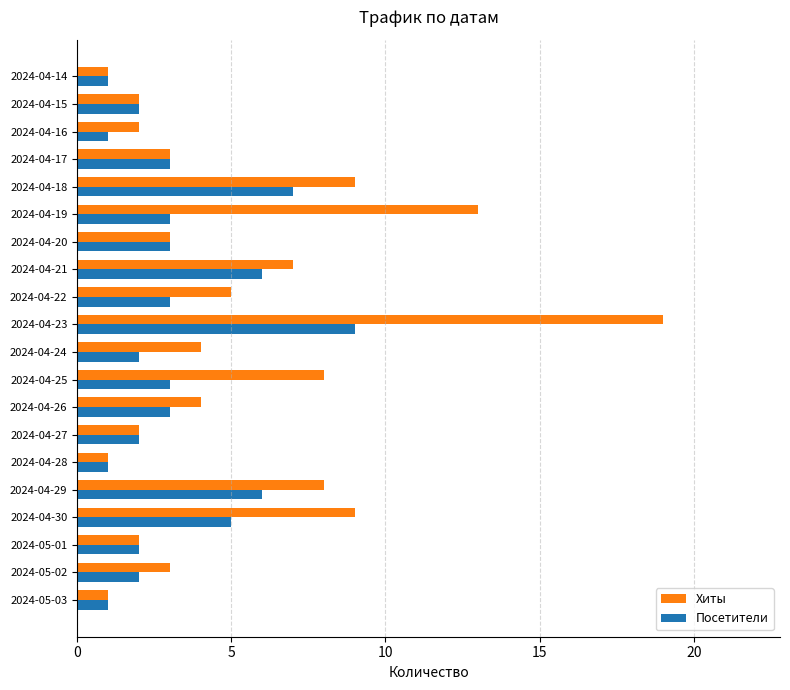

What is the difference between the second highest and second lowest values in the Посетители series?

6